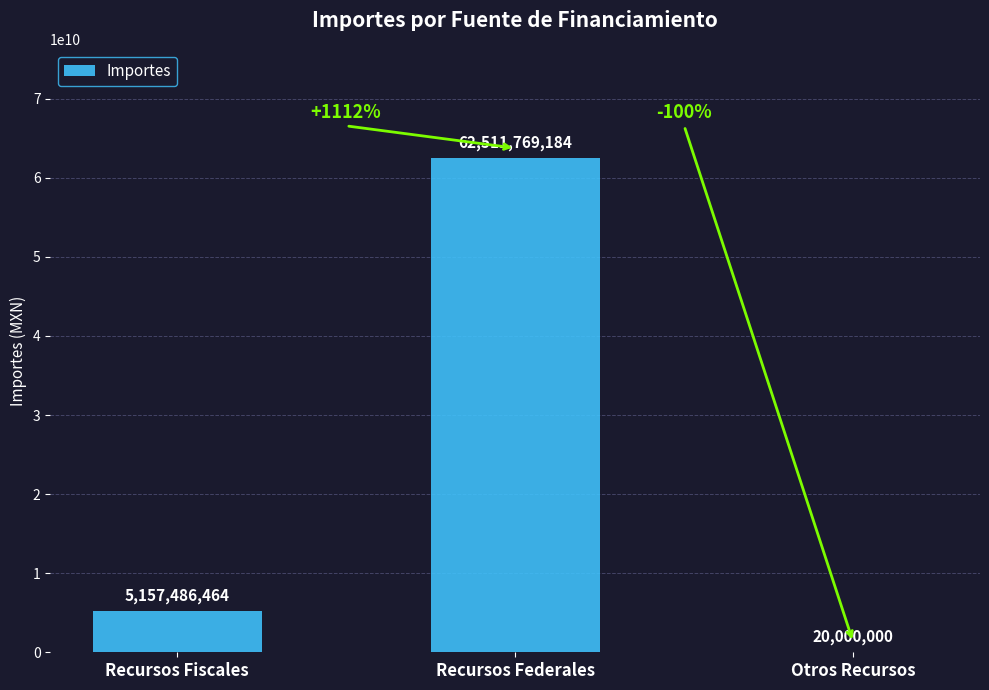

Reading left to right, what are all the values shown in this chart?

5157486464	62511769184	20000000